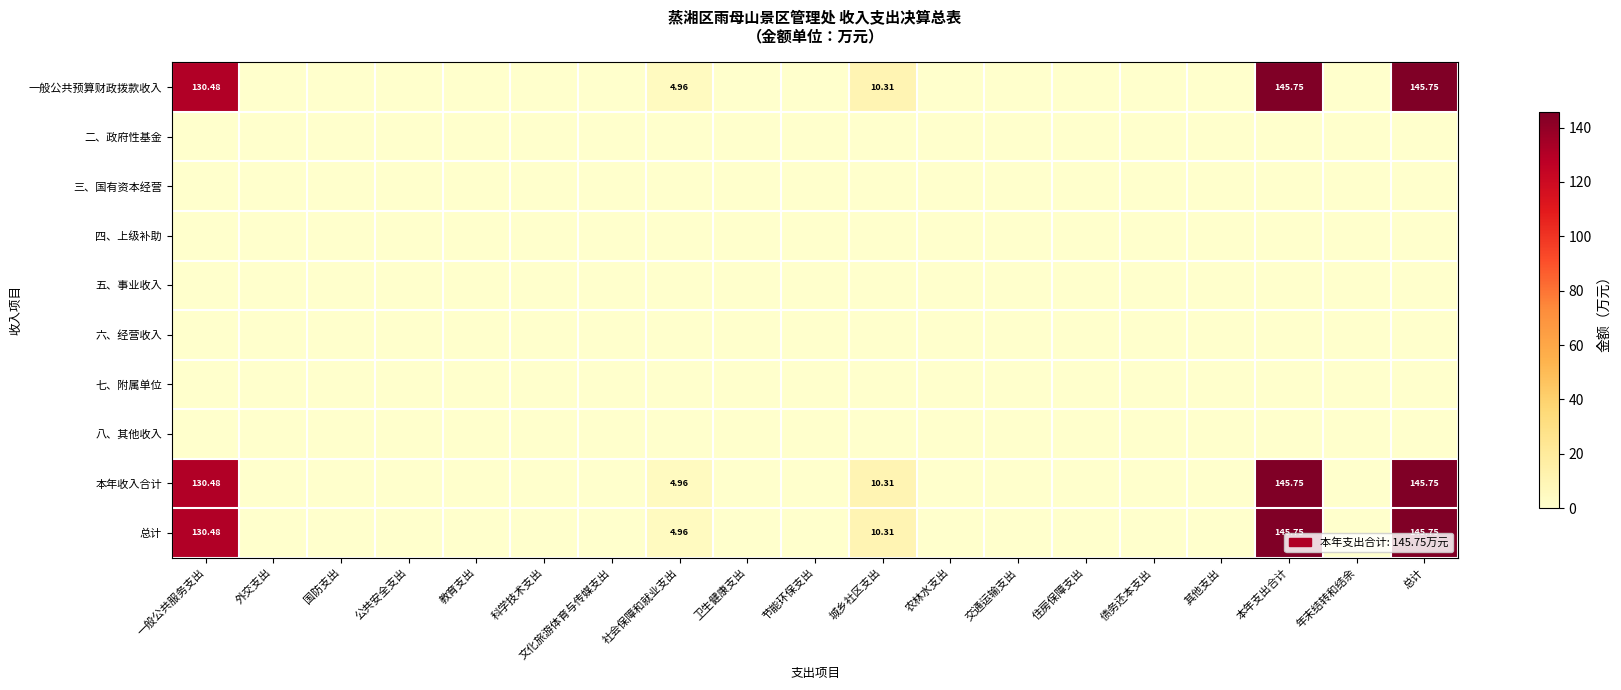

Is it true that 总计 equals 54.5 at 债务还本支出?

False